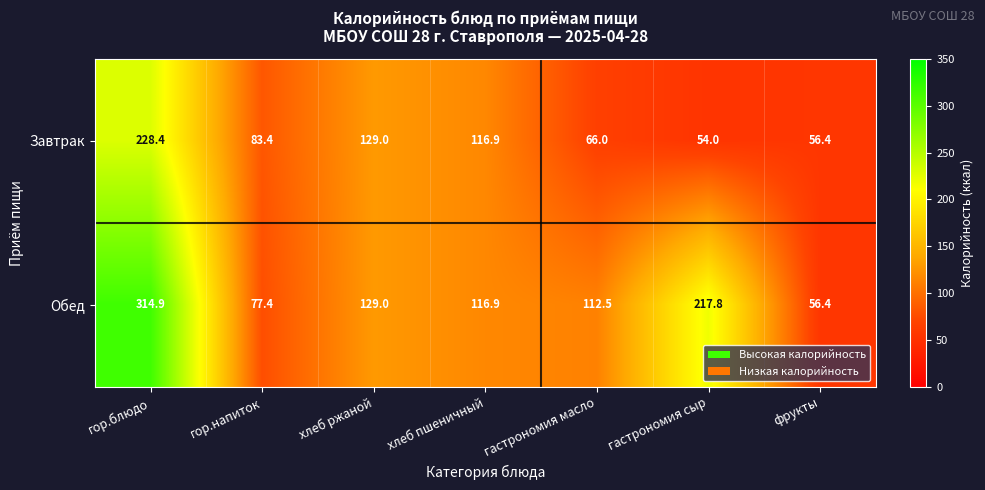

The Обед series shows 35.8 at хлеб пшеничный. True or false?

False